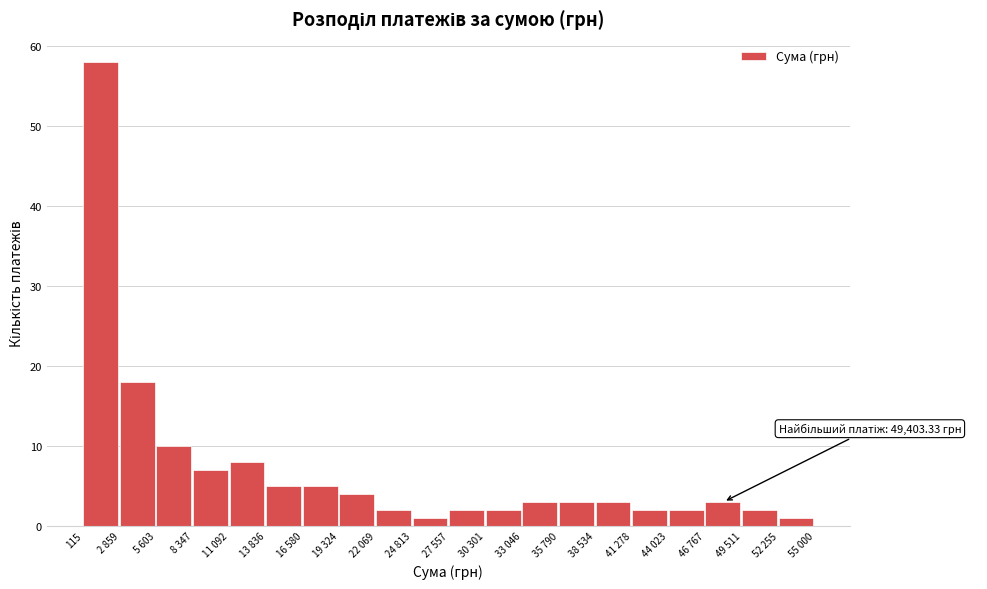

Reading left to right, what are all the values shown in this chart?

115=58	2 859=18	5 603=10	8 347=7	11 092=8	13 836=5	16 580=5	19 324=4	22 069=2	24 813=1	27 557=2	30 301=2	33 046=3	35 790=3	38 534=3	41 278=2	44 023=2	46 767=3	49 511=2	52 255=1